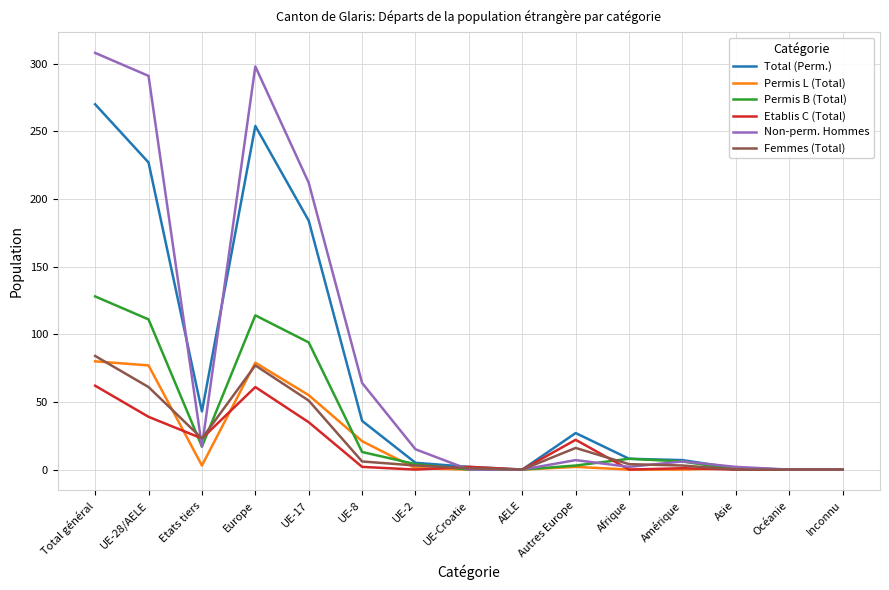

What is the difference between the Total (Perm.) values at Total général and Amérique?

263